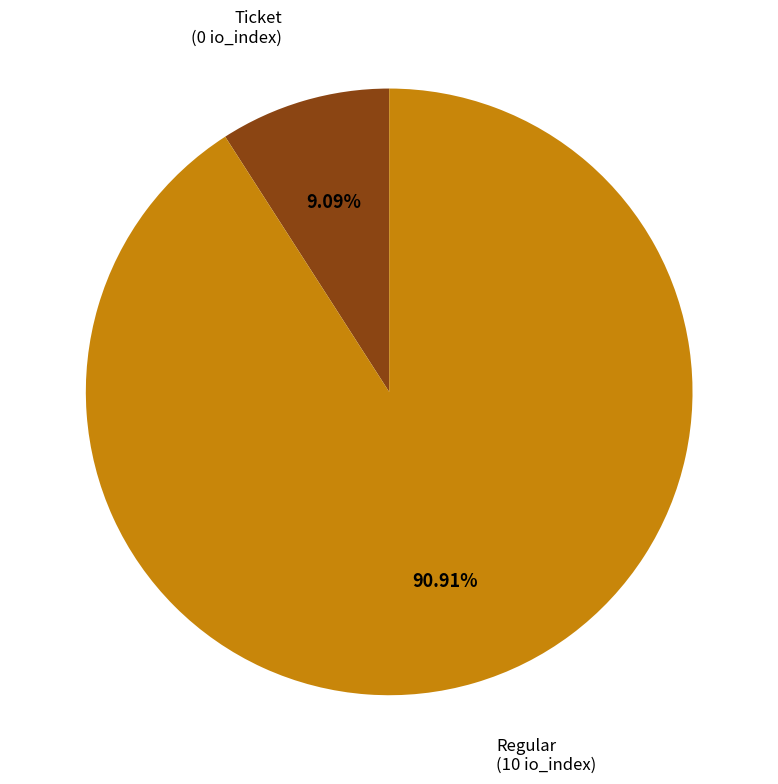

Is there any slice that represents more than half of the pie?

Yes